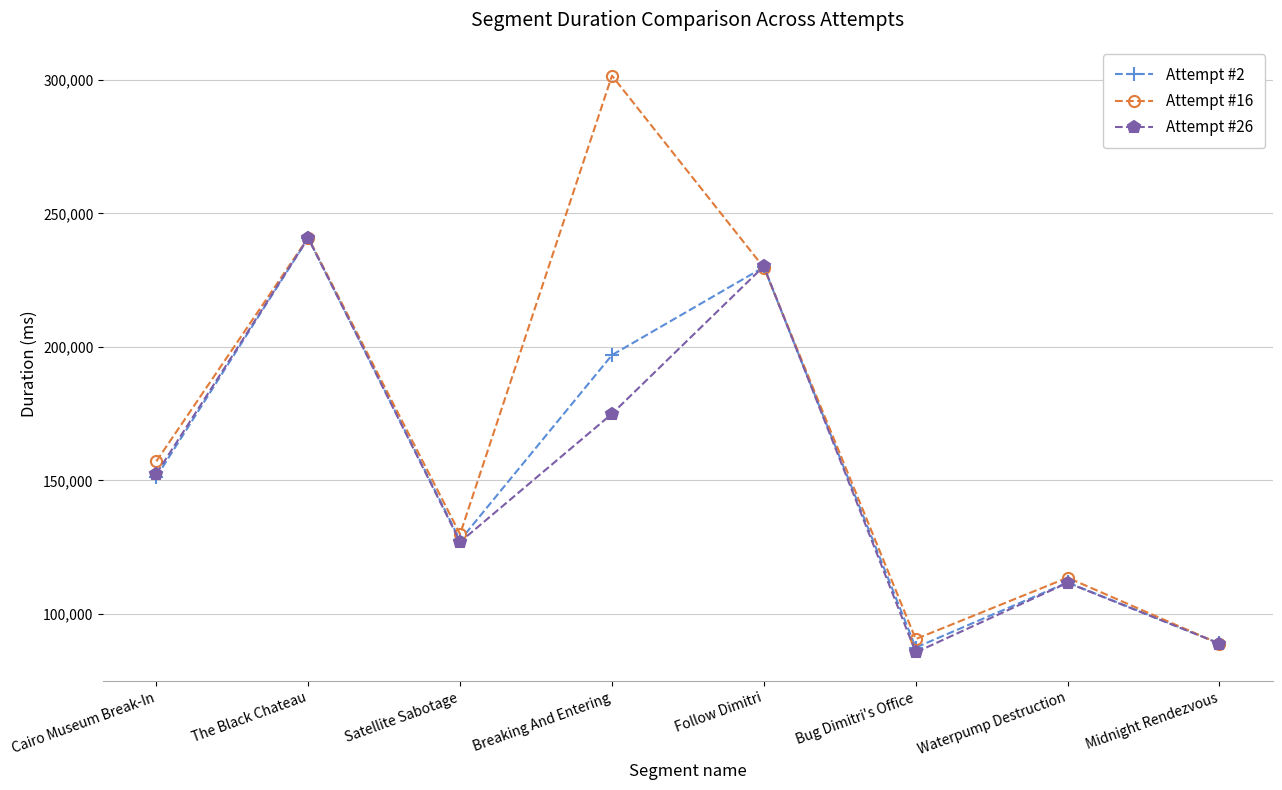

Read the Attempt #2 value at Midnight Rendezvous.

89041